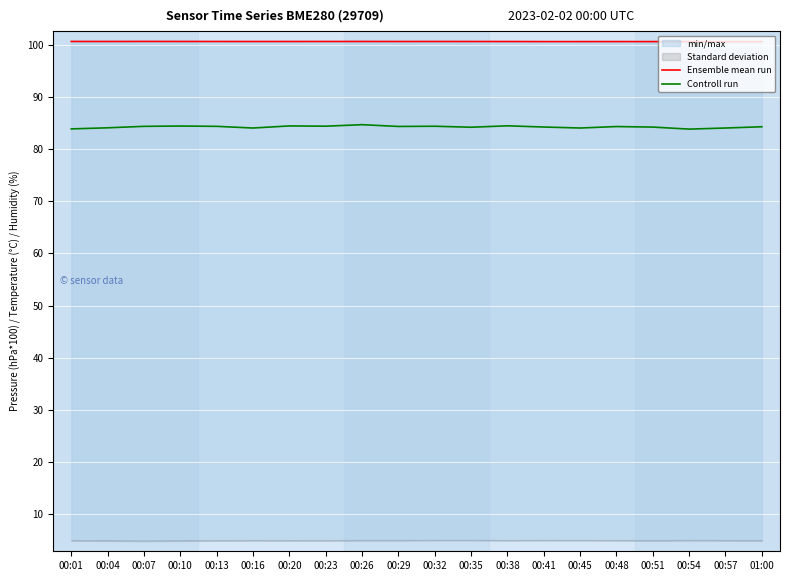

True or false: Controll run has more than 1 interior local peaks.

True